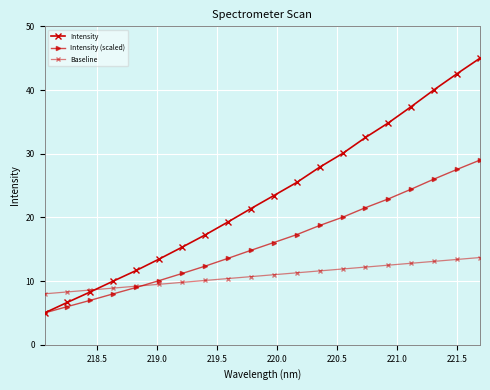

What is the value of the Intensity (scaled) point at the 14th from the left?

20.0